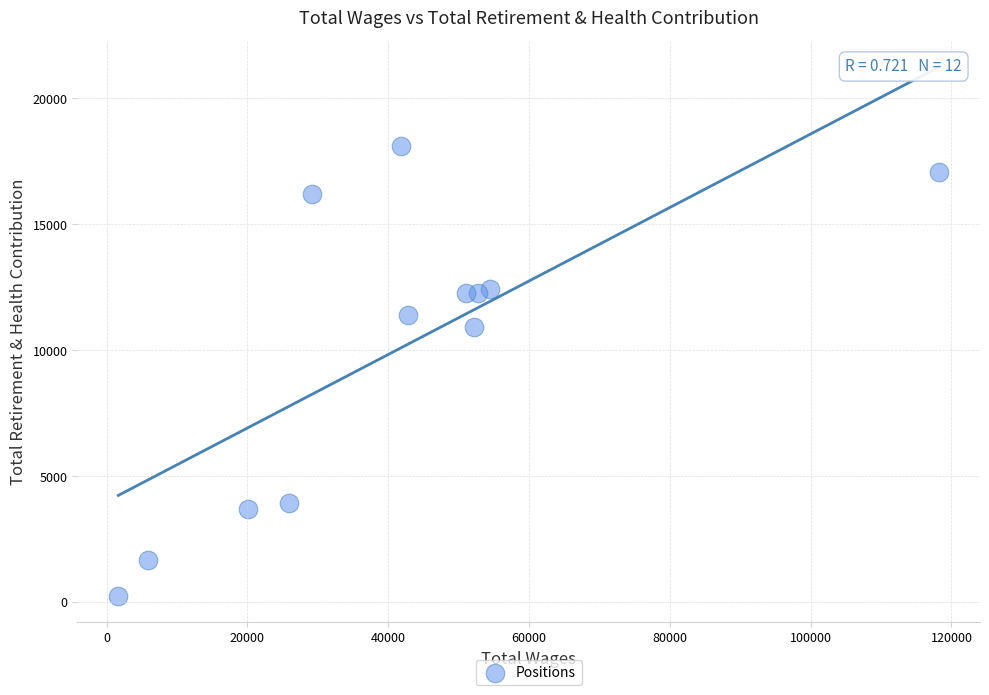

What is the range of Y values (max minus min)?

17839